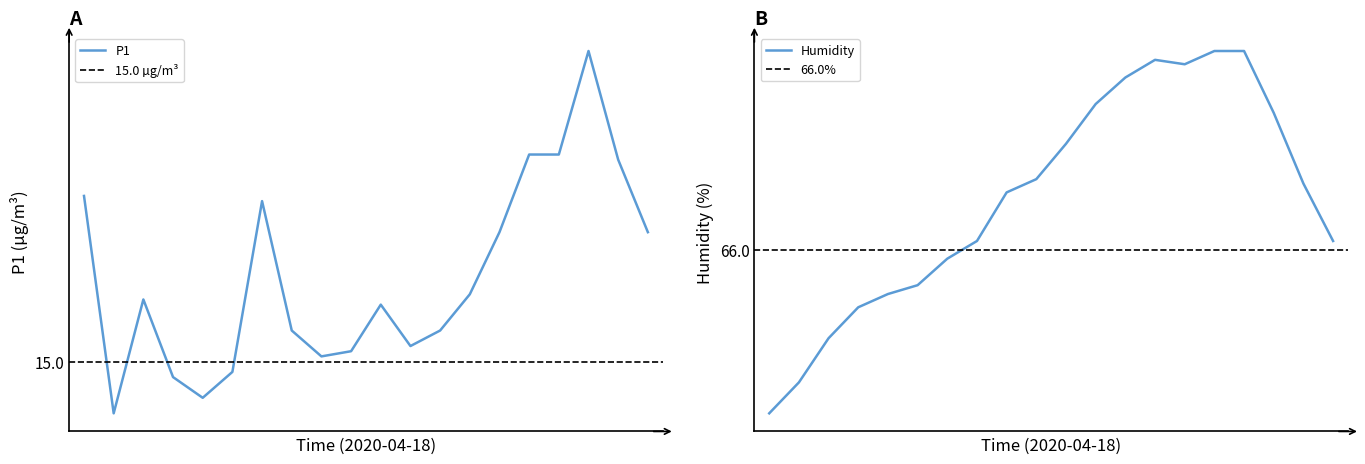

Rank the series at 05:27 from highest to lowest value.

Humidity, P1